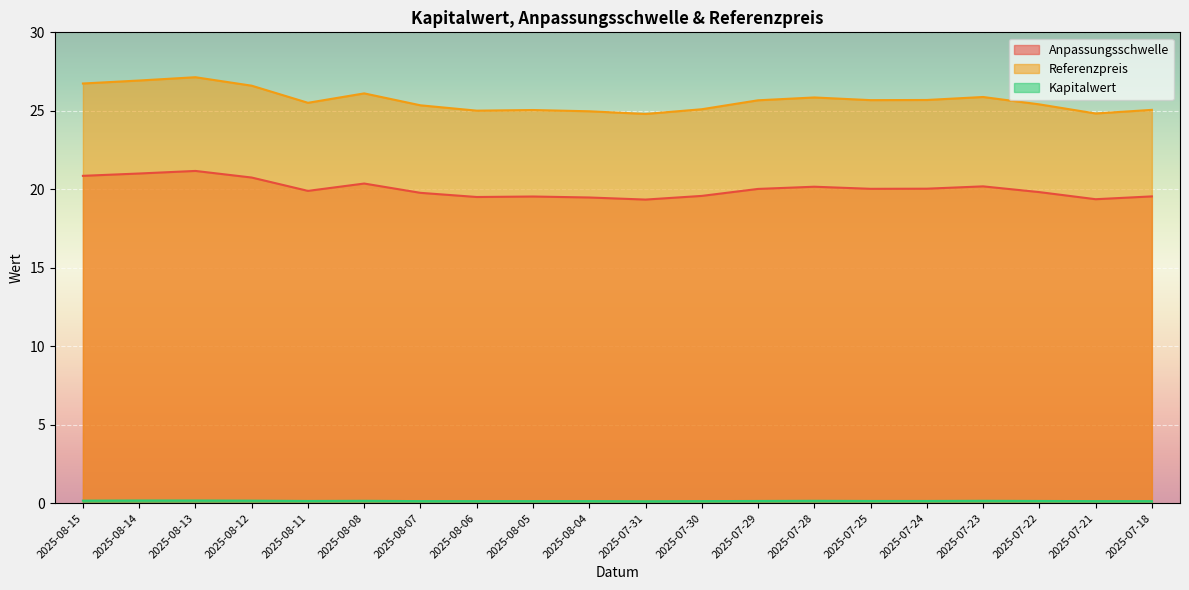

Reading left to right, transcribe all the data shown in this chart.

Anpassungsschwelle: 2025-08-15=20.9	2025-08-14=21.0	2025-08-13=21.2	2025-08-12=20.7	2025-08-11=19.9	2025-08-08=20.4	2025-08-07=19.8	2025-08-06=19.5	2025-08-05=19.5	2025-08-04=19.5	2025-07-31=19.3	2025-07-30=19.6	2025-07-29=20.0	2025-07-28=20.2	2025-07-25=20.0	2025-07-24=20.0	2025-07-23=20.2	2025-07-22=19.8	2025-07-21=19.4	2025-07-18=19.5
Referenzpreis: 2025-08-15=26.7	2025-08-14=26.9	2025-08-13=27.1	2025-08-12=26.6	2025-08-11=25.5	2025-08-08=26.1	2025-08-07=25.4	2025-08-06=25.0	2025-08-05=25.1	2025-08-04=25.0	2025-07-31=24.8	2025-07-30=25.1	2025-07-29=25.7	2025-07-28=25.9	2025-07-25=25.7	2025-07-24=25.7	2025-07-23=25.9	2025-07-22=25.4	2025-07-21=24.8	2025-07-18=25.1
Kapitalwert: 2025-08-15=0.2	2025-08-14=0.2	2025-08-13=0.2	2025-08-12=0.2	2025-08-11=0.1	2025-08-08=0.1	2025-08-07=0.1	2025-08-06=0.1	2025-08-05=0.1	2025-08-04=0.1	2025-07-31=0.1	2025-07-30=0.1	2025-07-29=0.1	2025-07-28=0.1	2025-07-25=0.1	2025-07-24=0.1	2025-07-23=0.1	2025-07-22=0.1	2025-07-21=0.1	2025-07-18=0.1